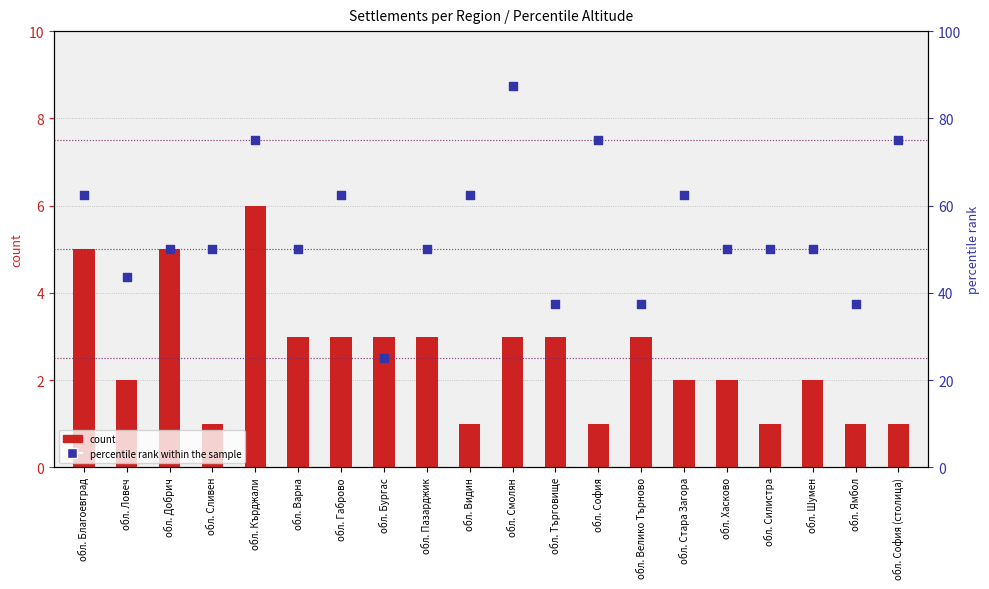

Which series has the largest total across all categories?

percentile rank within the sample